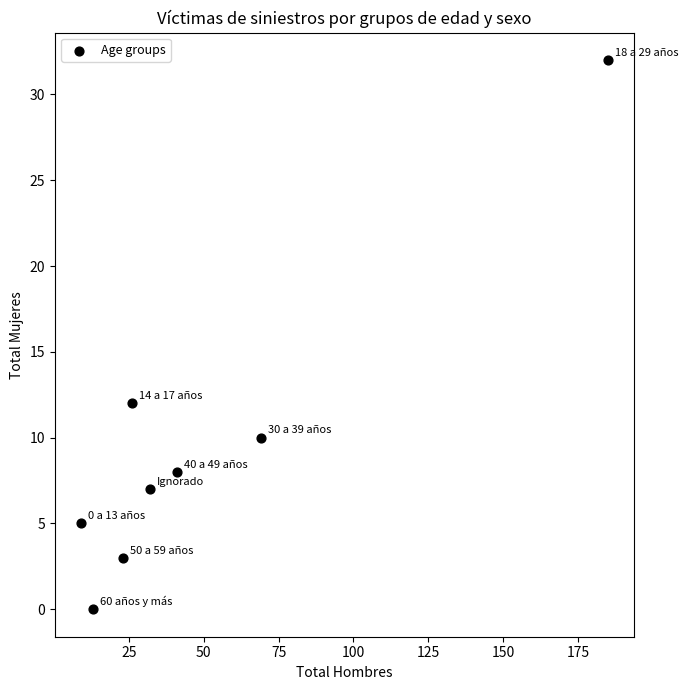

What is the range of X values (max minus min)?

176